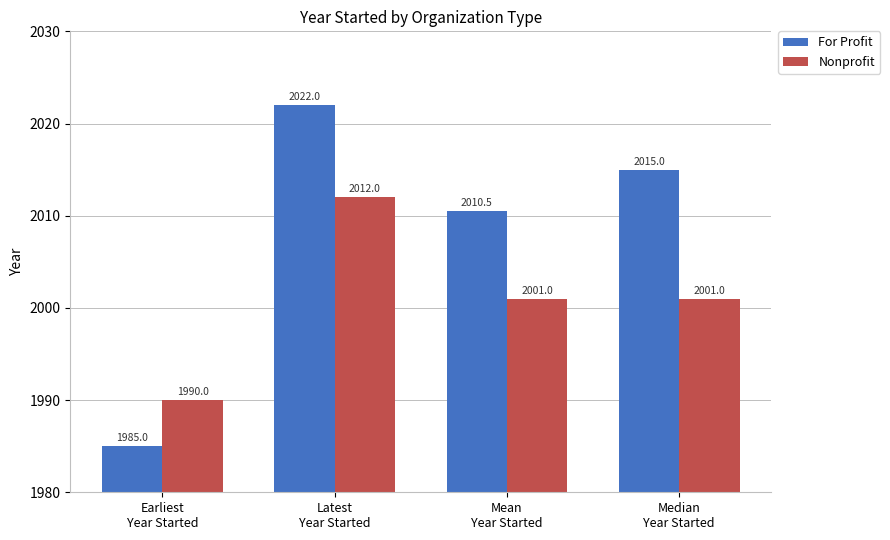

What is the label of the 3rd bar from the right?

Latest
Year Started